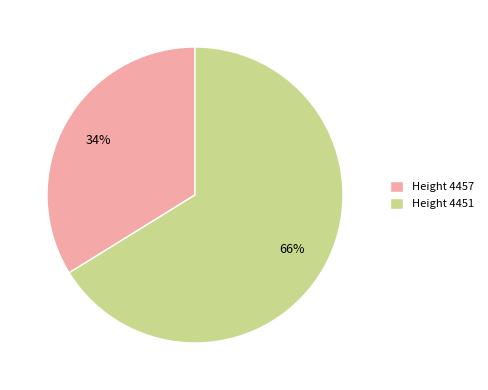

How many segments does this pie chart have?

2